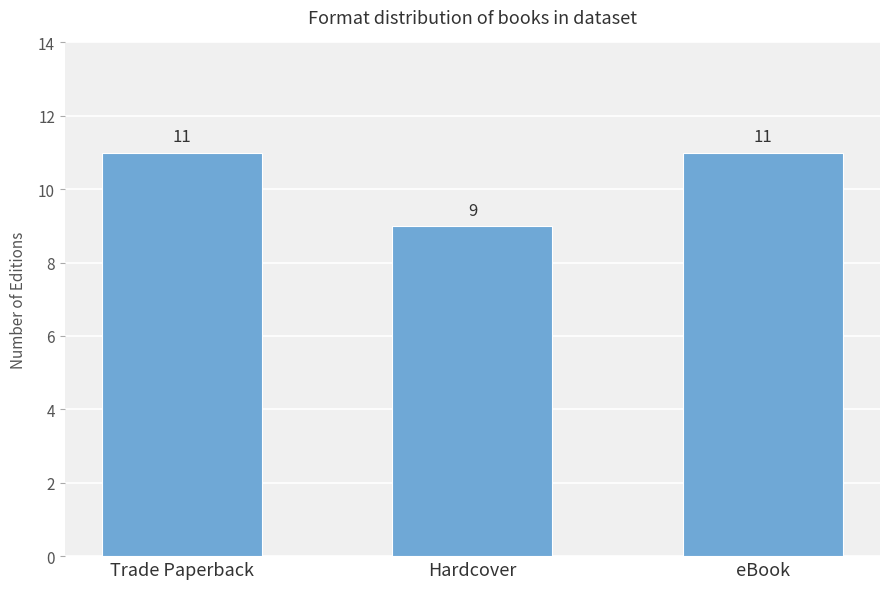

Which has a higher value, Hardcover or eBook?

eBook